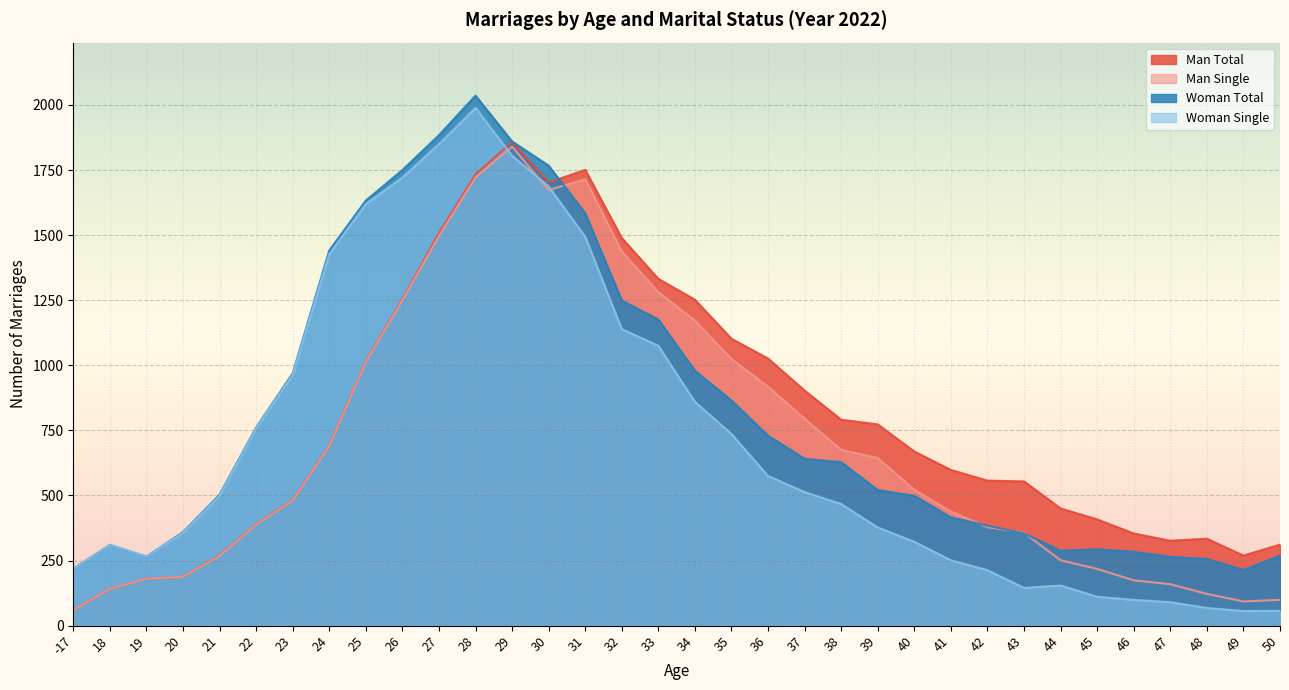

Rank the categories by Woman Single value from lowest to highest.

49, 50, 48, 47, 46, 45, 43, 44, 42, -17, 41, 19, 18, 40, 20, 39, 38, 21, 37, 36, 35, 22, 34, 23, 33, 32, 24, 31, 25, 30, 26, 29, 27, 28